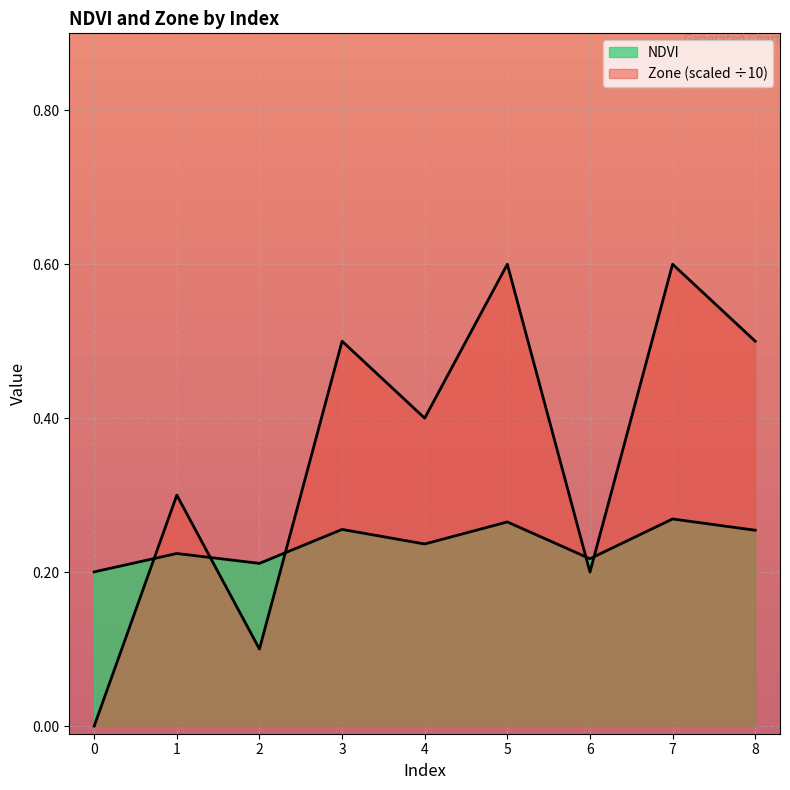

Read the NDVI value at 3.

0.3